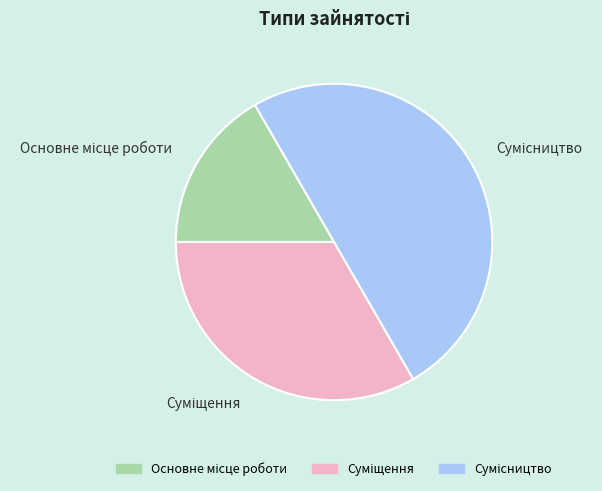

True or false: Основне місце роботи accounts for 27% of the total.

False